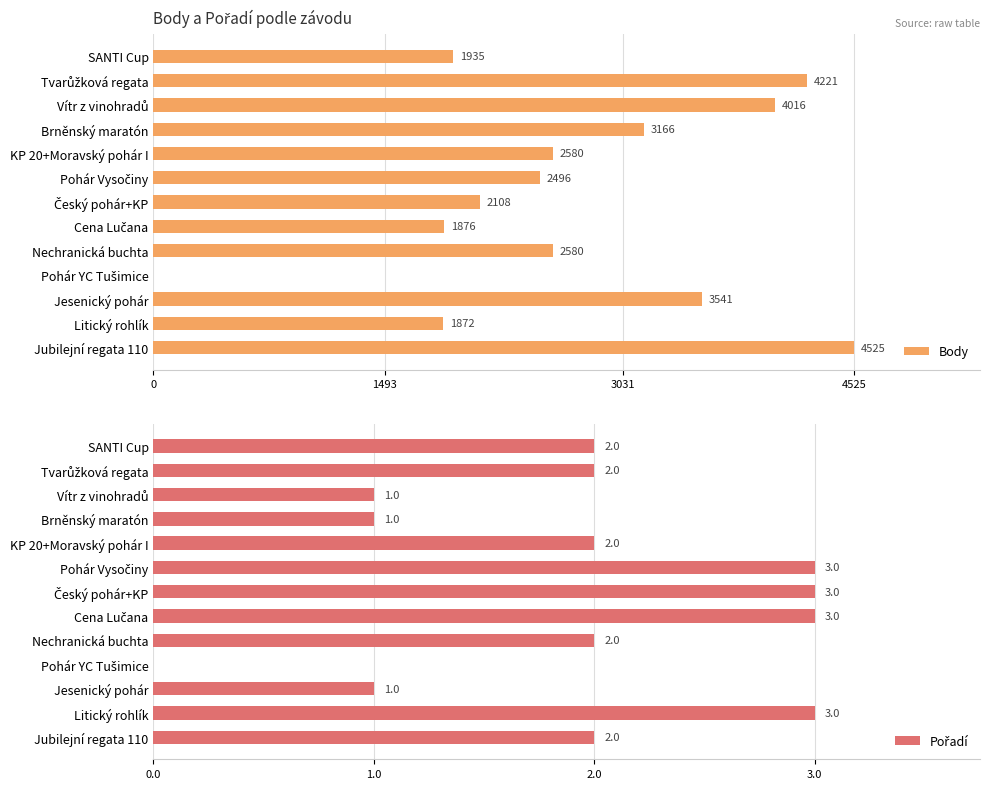

Is it true that Body equals 1662 at Jubilejní regata 110?

False